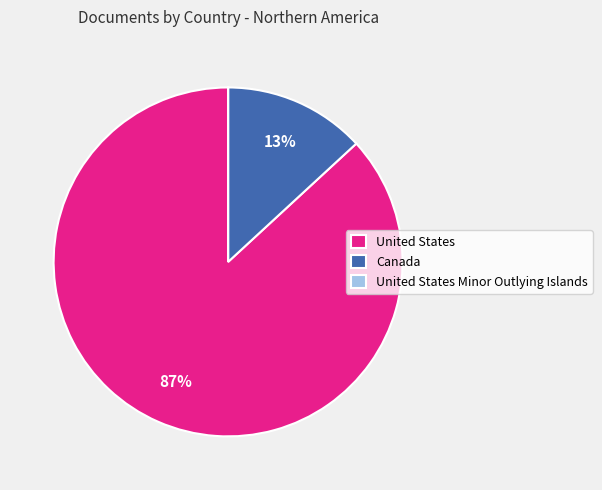

Is it true that United States is 87% of the pie?

True